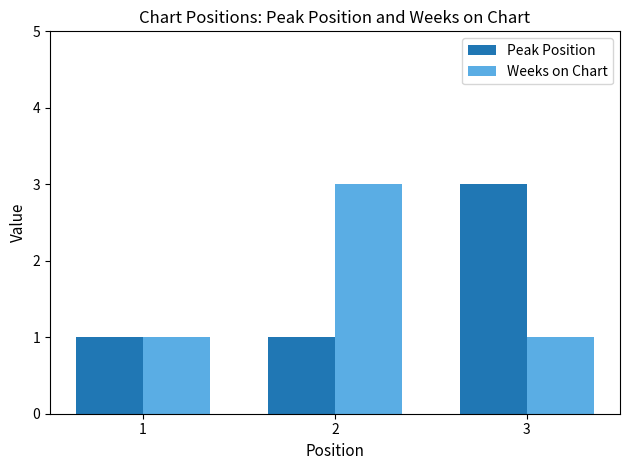

Which series changed the most between 1 and 3?

Peak Position